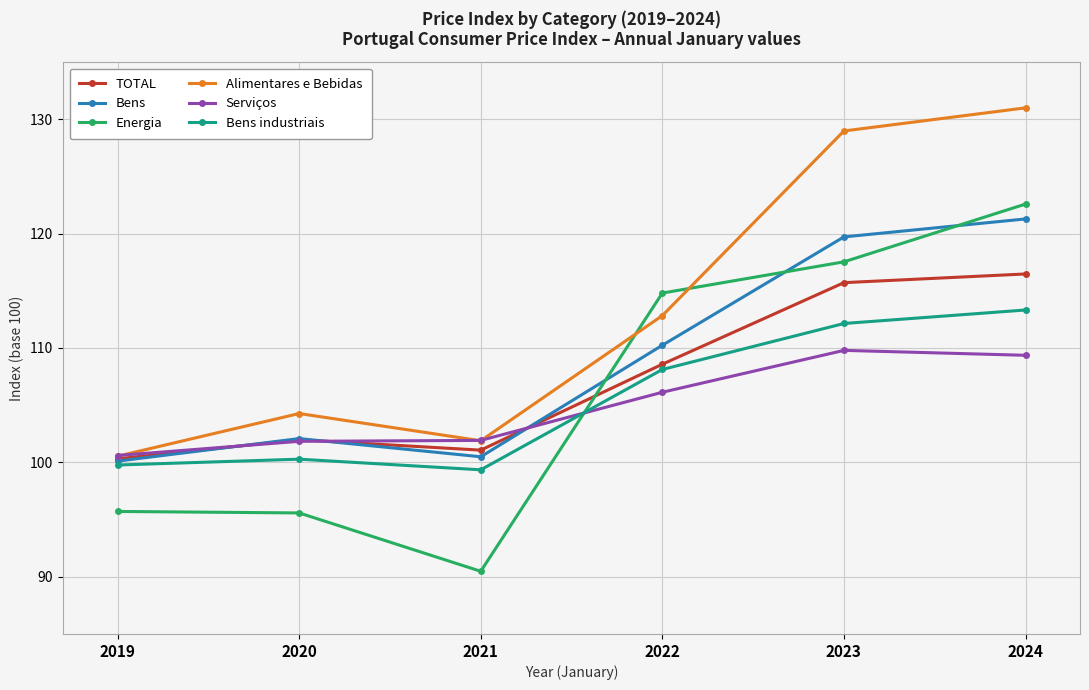

What is the difference between the highest and lowest values at 2020?

8.7